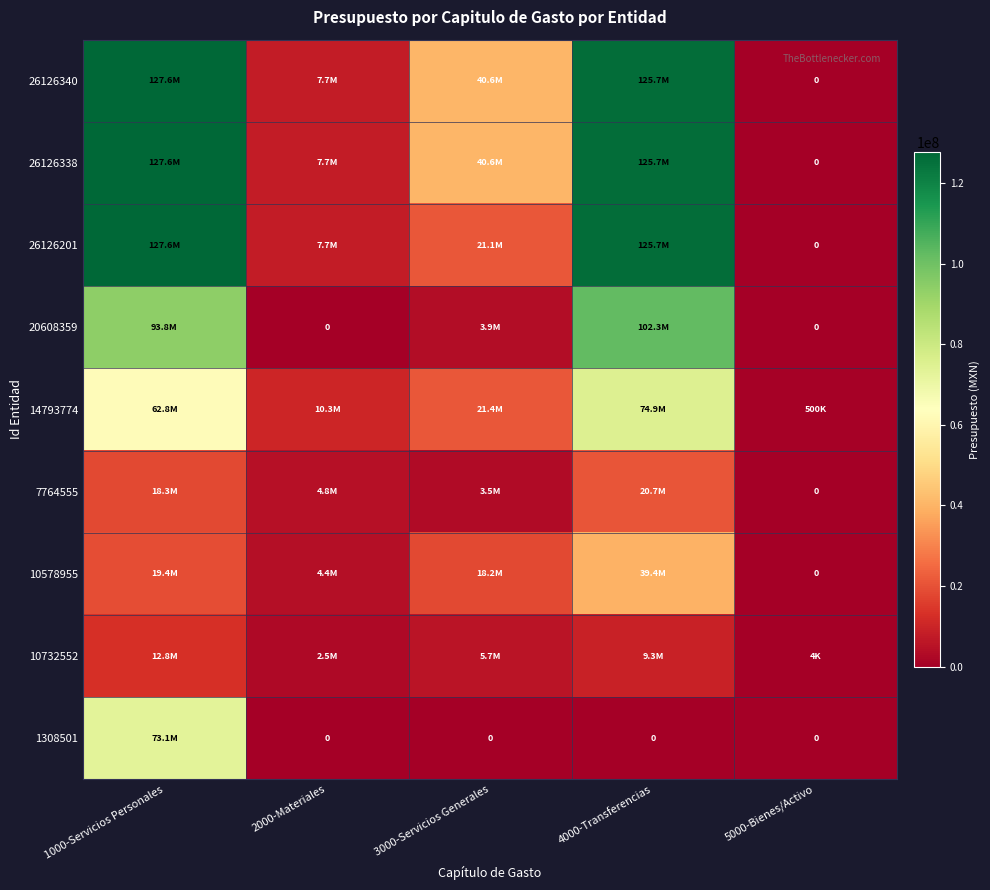

Is it true that 20608359 equals -41159378.1 at 2000-Materiales?

False